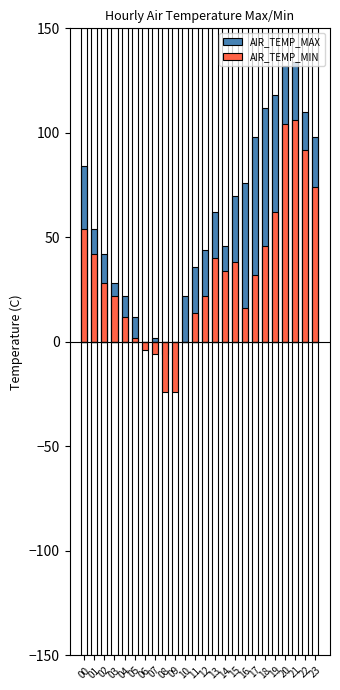

True or false: AIR_TEMP_MAX has a value of -10 at 08.

False